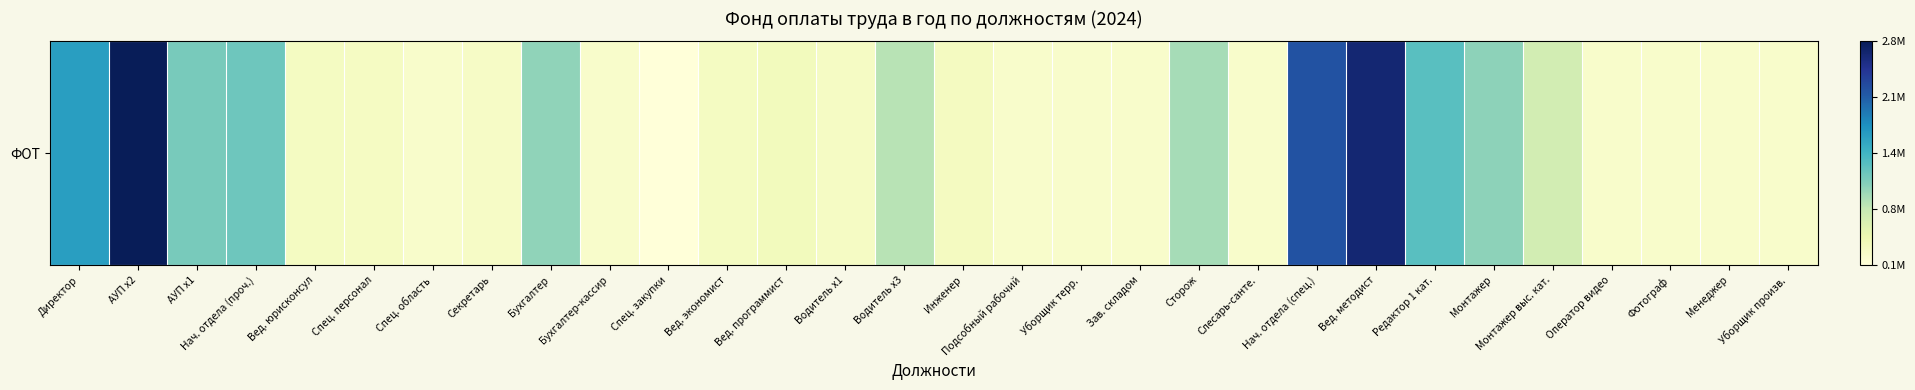

At which label is the value closest to 1444372?

Редактор 1 кат.